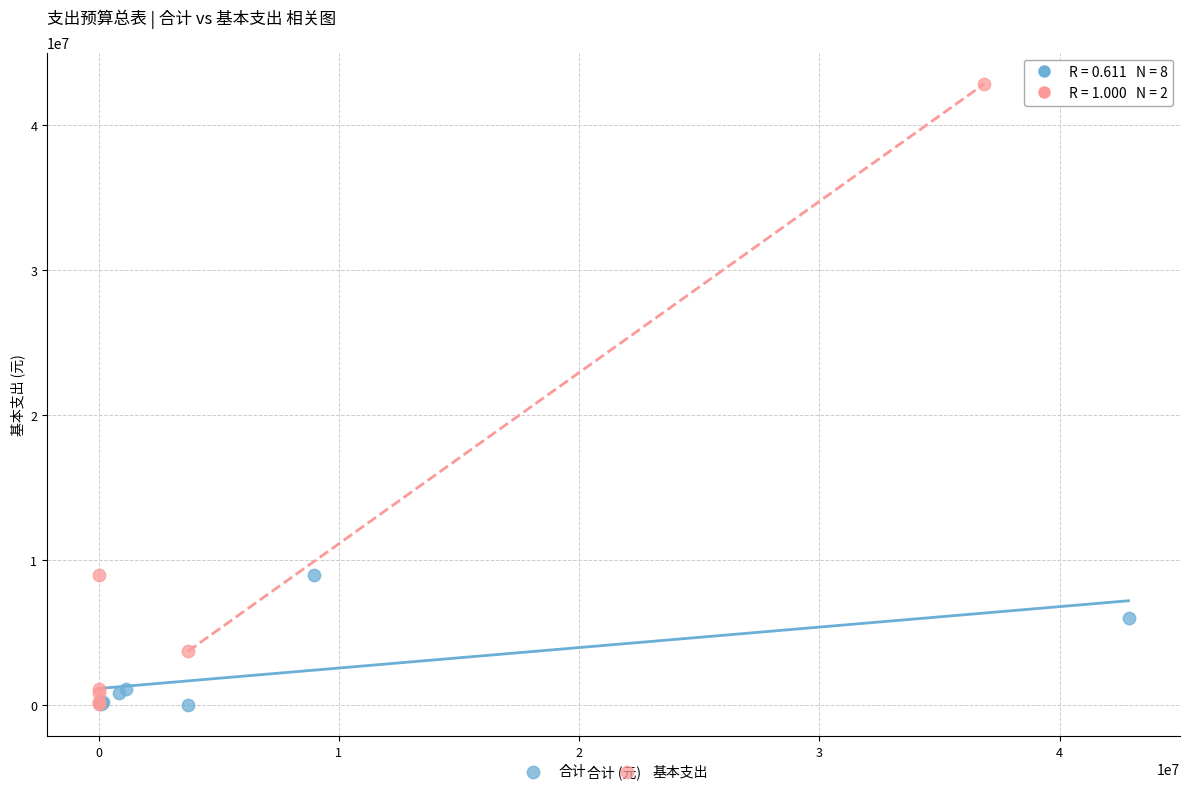

Which series has the widest spread of Y values?

基本支出